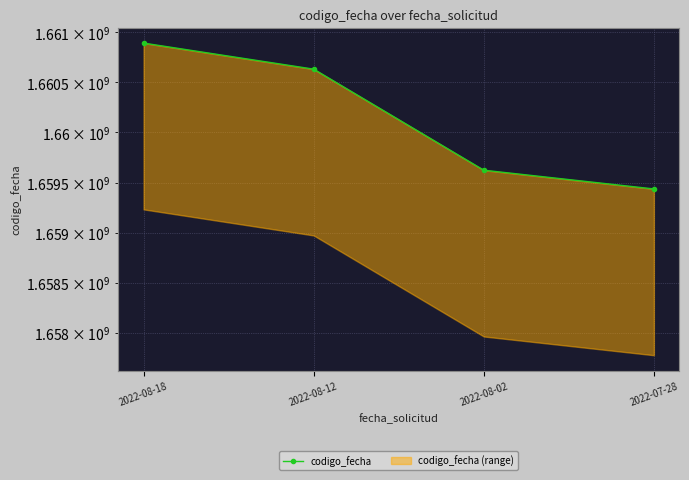

Reading left to right, what are all the values shown in this chart?

2022-08-18=1660892839	2022-08-12=1660632505	2022-08-02=1659623083	2022-07-28=1659435978